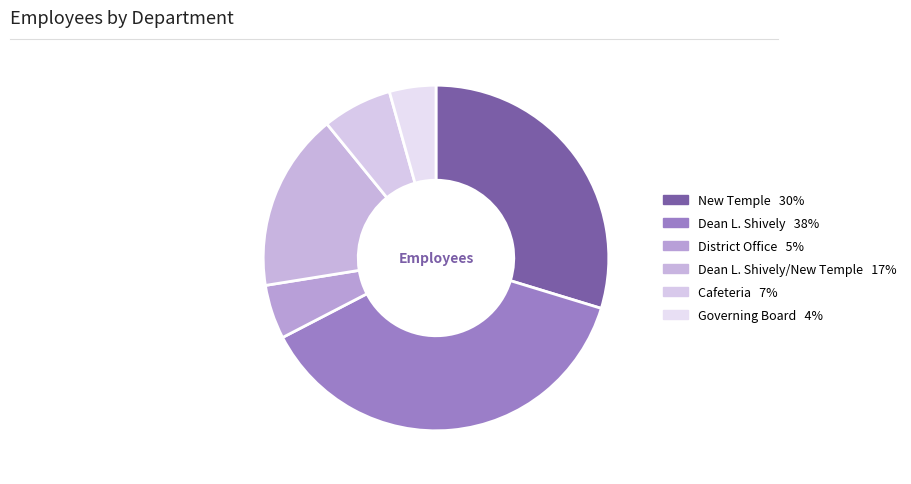

How many segments does this pie chart have?

6